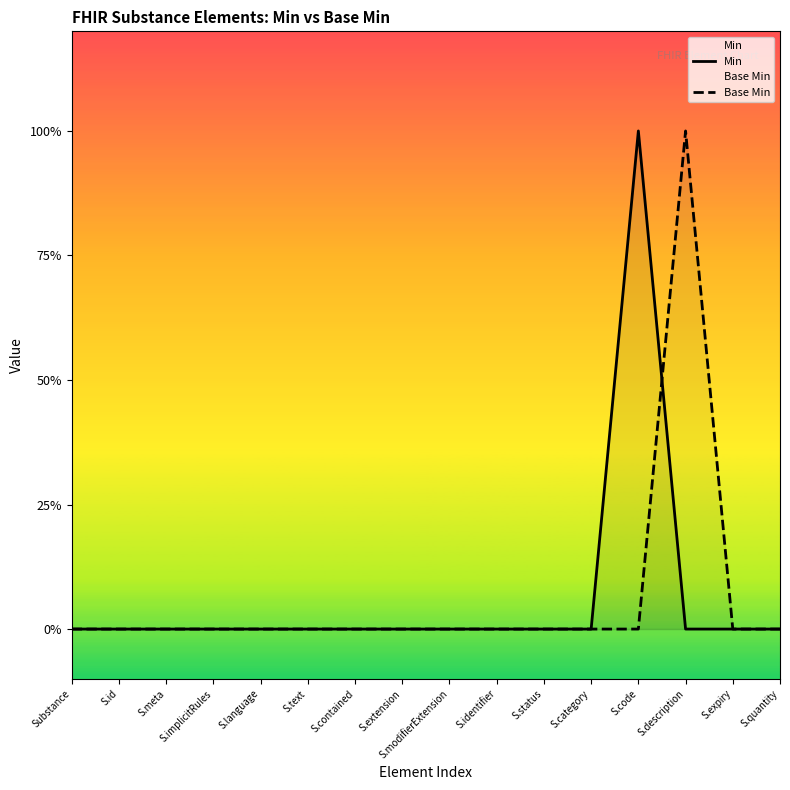

What is the greatest value displayed?

1